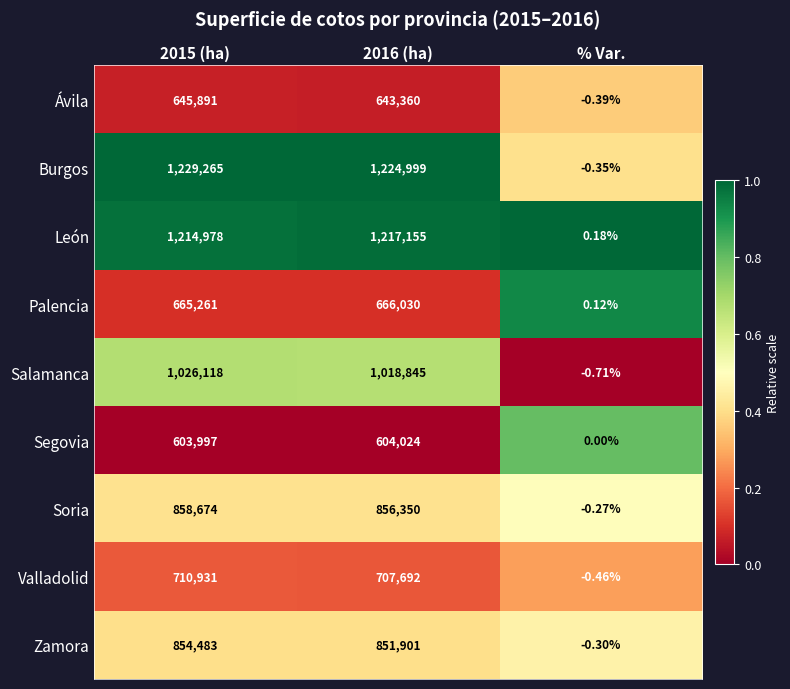

How many data points does each series have?

3